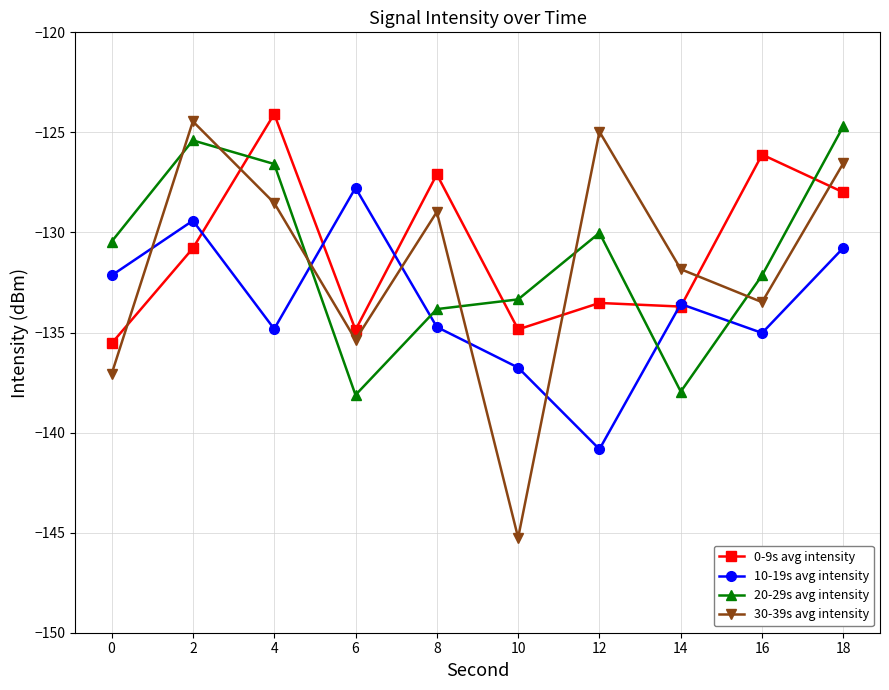

Which series has the widest spread of values?

30-39s avg intensity